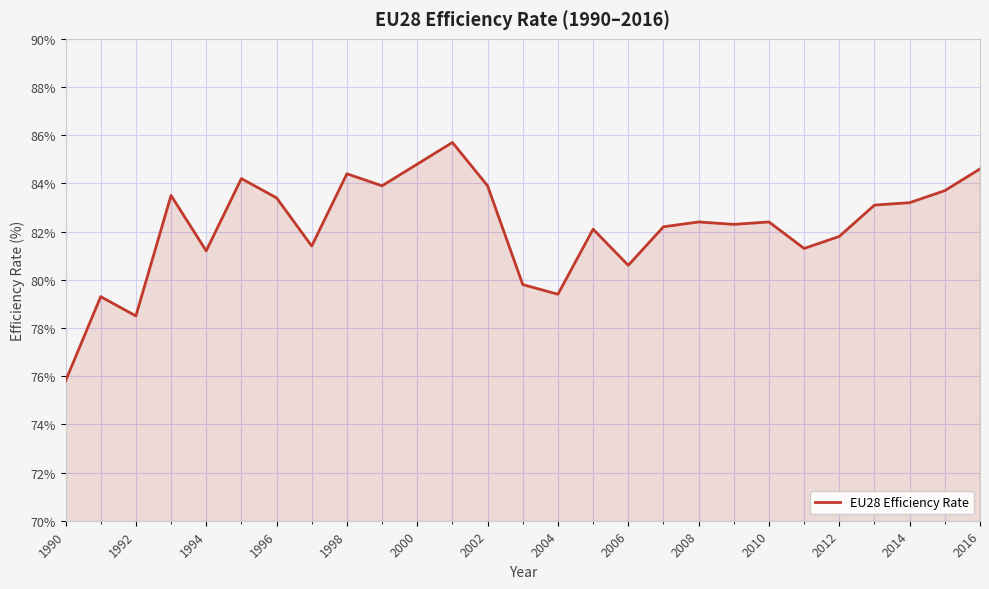

What is the difference between the maximum and minimum values?

9.9